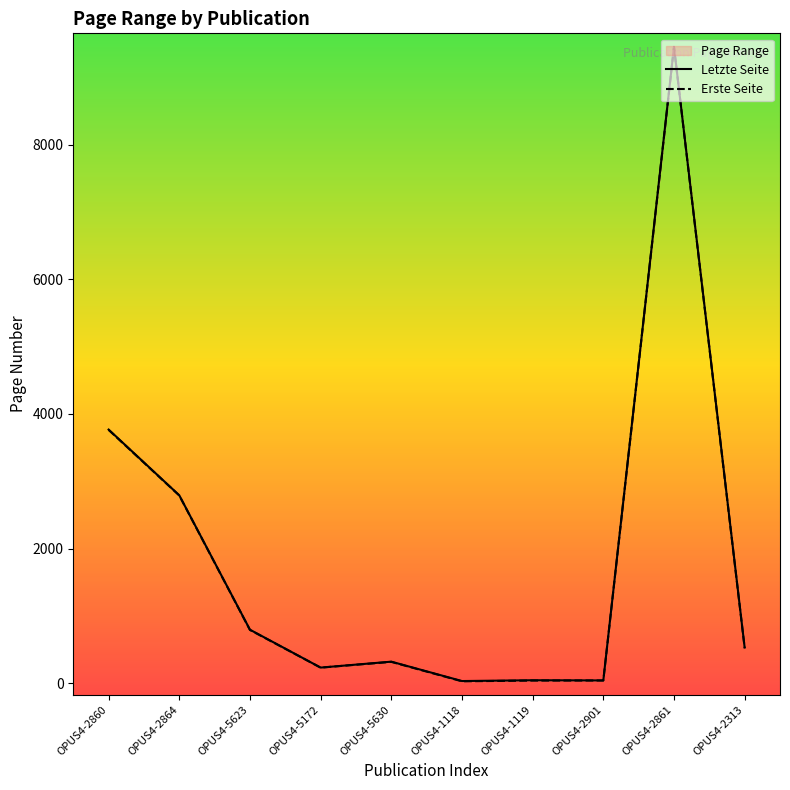

What is the label of the 9th point from the left?

OPUS4-2861